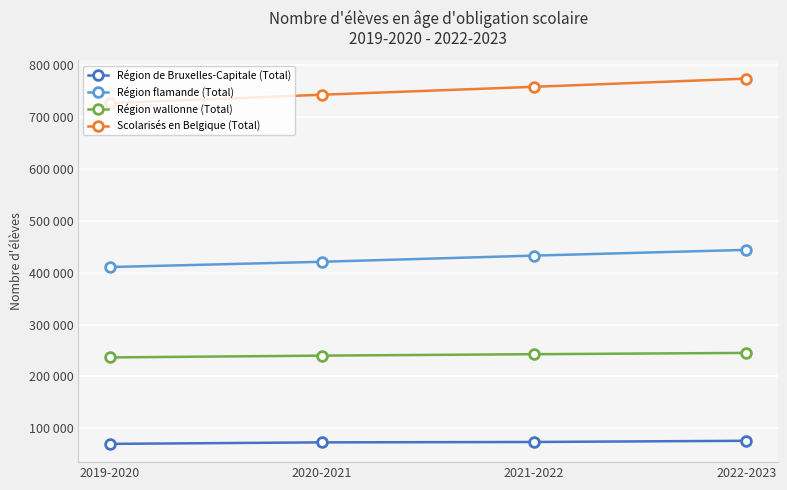

What is the label of the 4th point from the left?

2022-2023